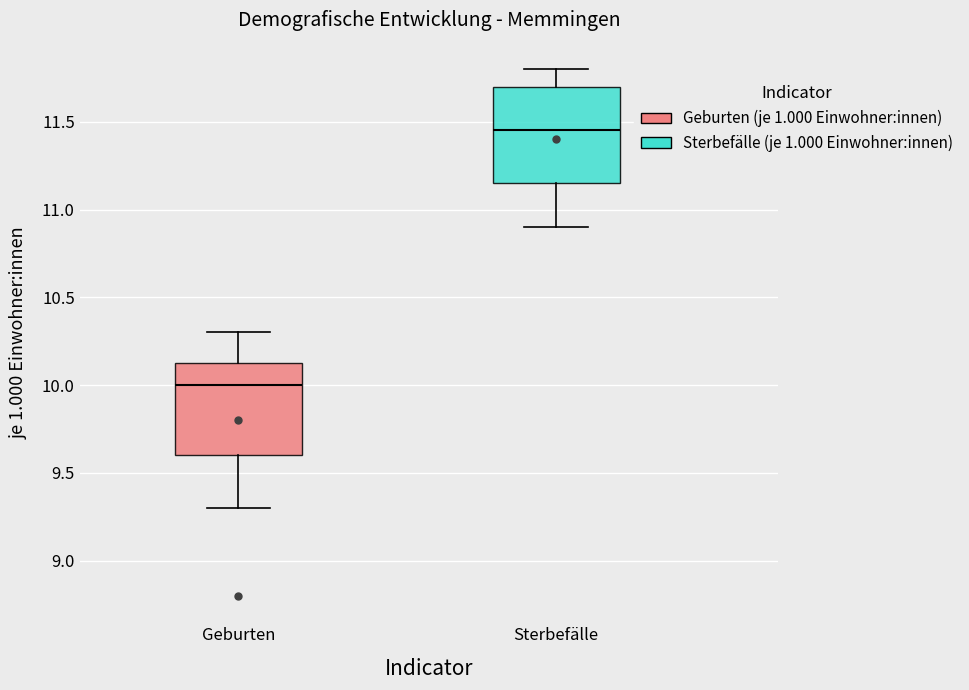

Reading left to right, transcribe this box plot: for each box, give where its median line is, the range the box spans, and where its two whiskers end, as read against the y-axis. The values are not printed on the chart, so give them approximately, as read against the axis.

Geburten: median 10.00, box 9.60 to 10.15, whiskers 9.30 to 10.30
Sterbefälle: median 11.45, box 11.15 to 11.70, whiskers 10.90 to 11.80